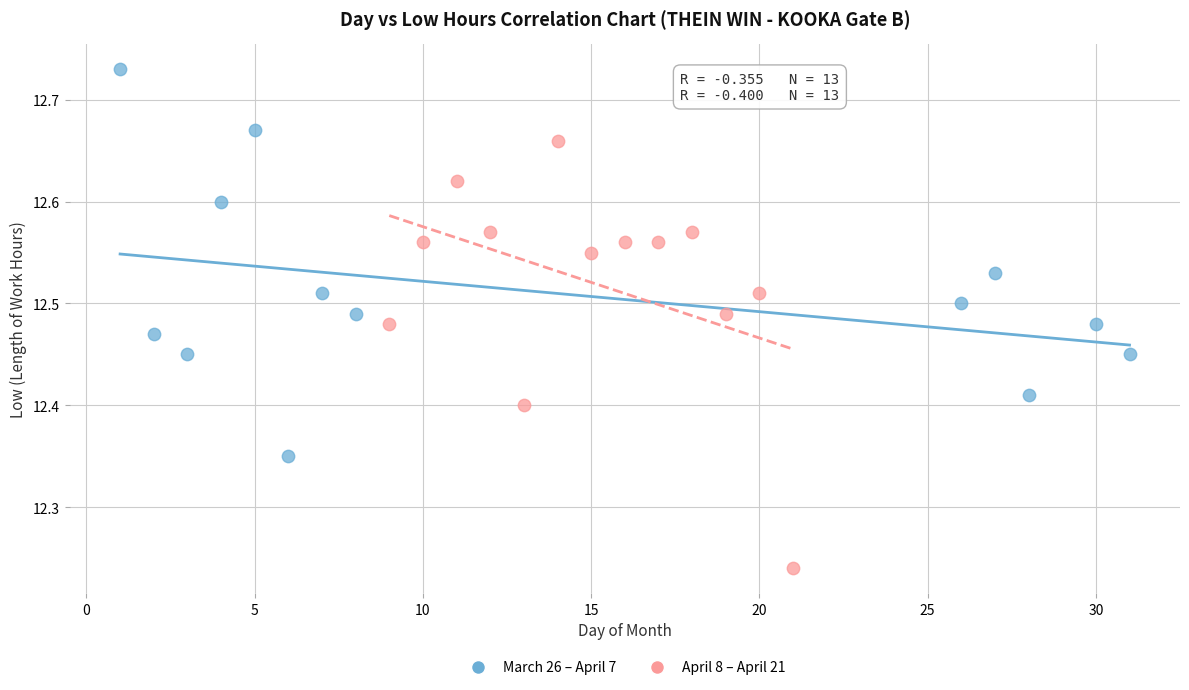

Which series reaches the minimum Y coordinate?

April 8 – April 21